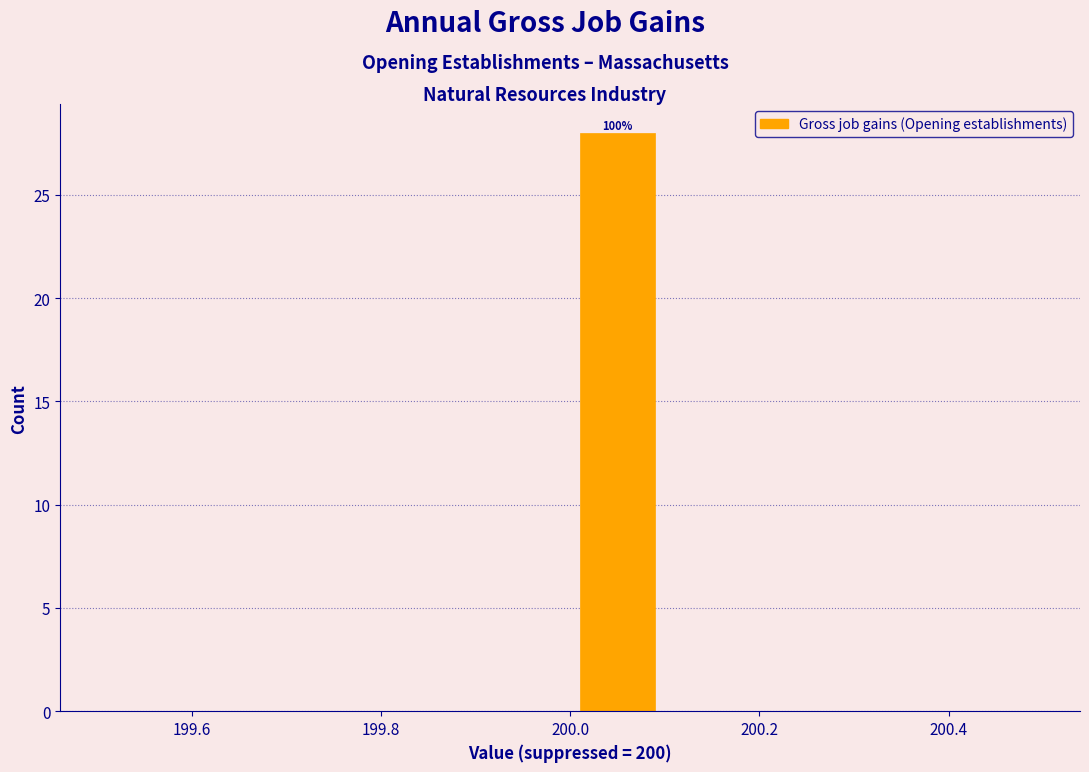

Over which range of the x-axis is the bar tallest?

200.0 to 200.1